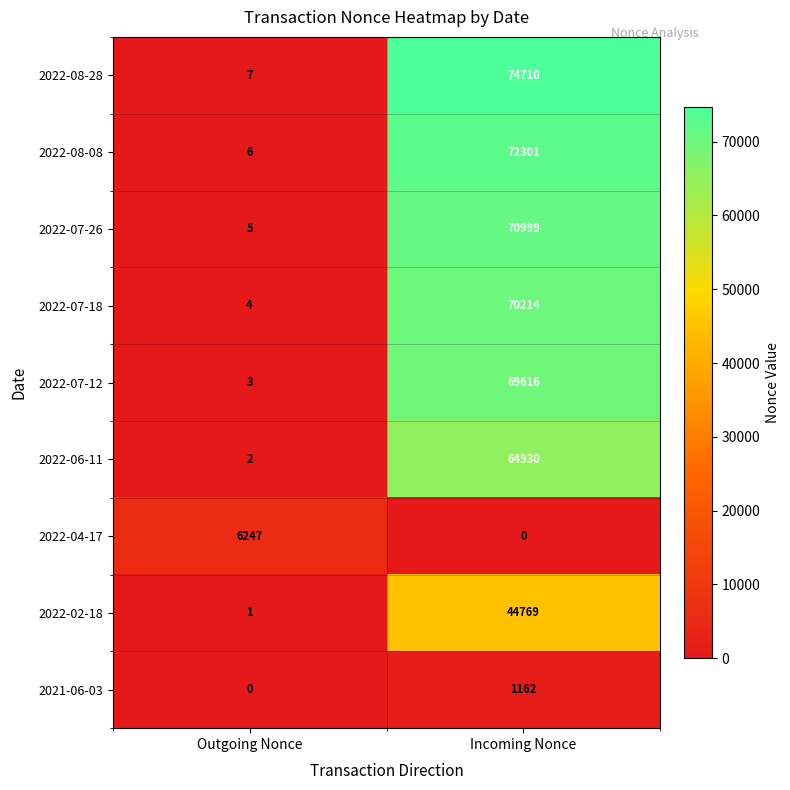

What is the sum of the 2022-04-17 values at Incoming Nonce and Outgoing Nonce?

6247